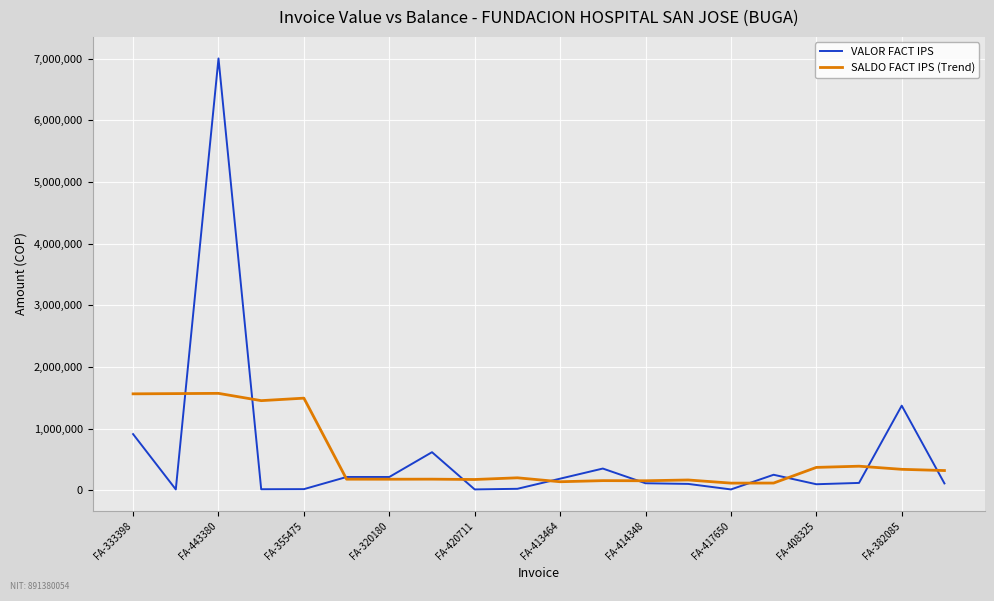

What is the maximum value for SALDO FACT IPS (Trend)?

1573237.0